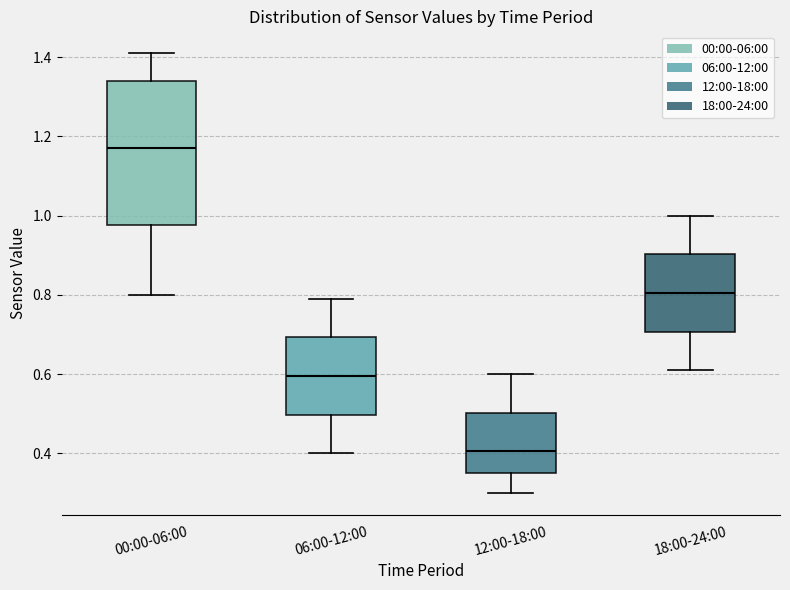

Comparing the boxes themselves (not the whiskers), which one is the tallest?

00:00-06:00